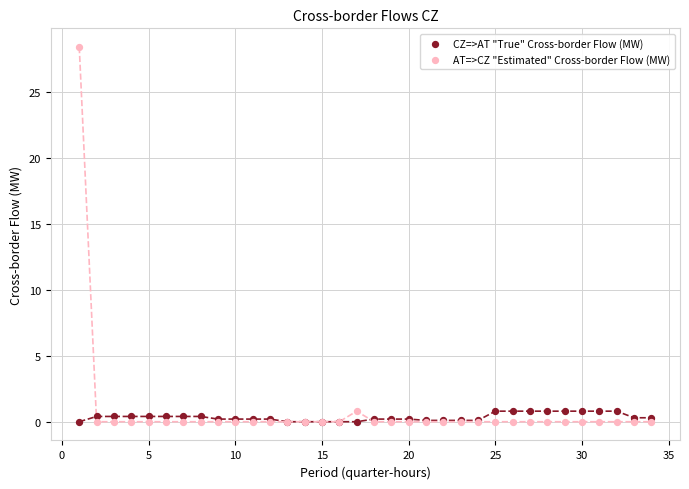

What are all the series names shown in the legend?

CZ=>AT "True" Cross-border Flow (MW), AT=>CZ "Estimated" Cross-border Flow (MW)